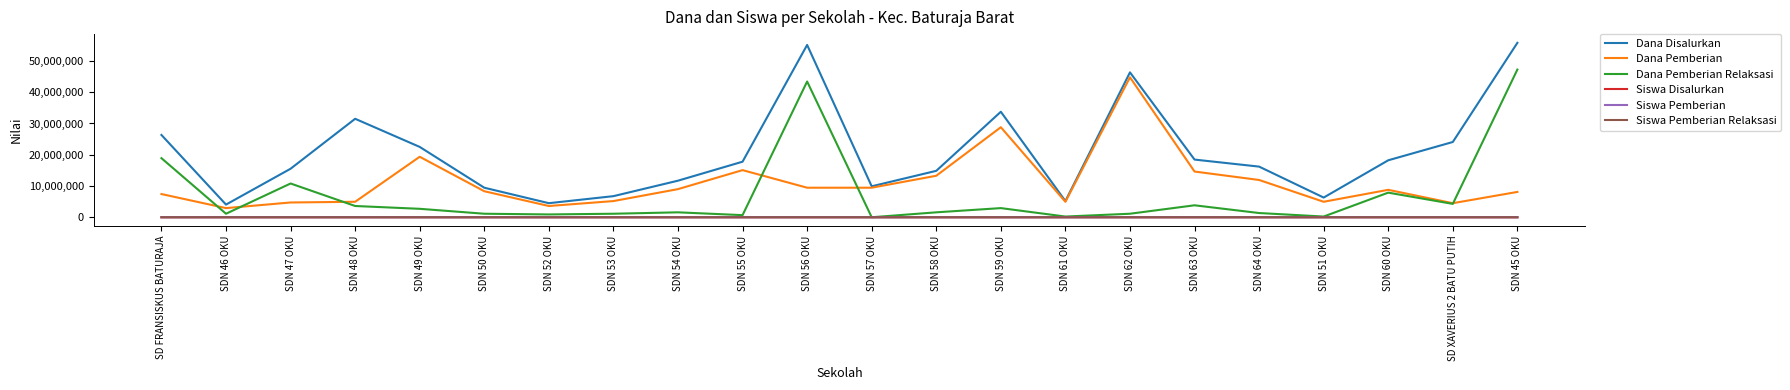

What is the greatest value displayed?

55800000